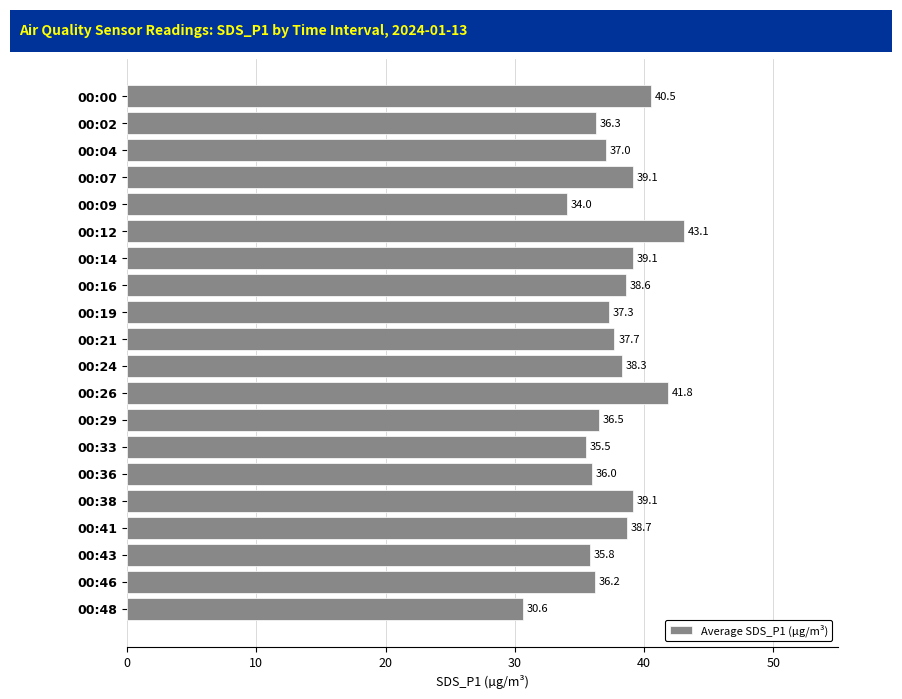

The value at 00:14 is 39.1. True or false?

True